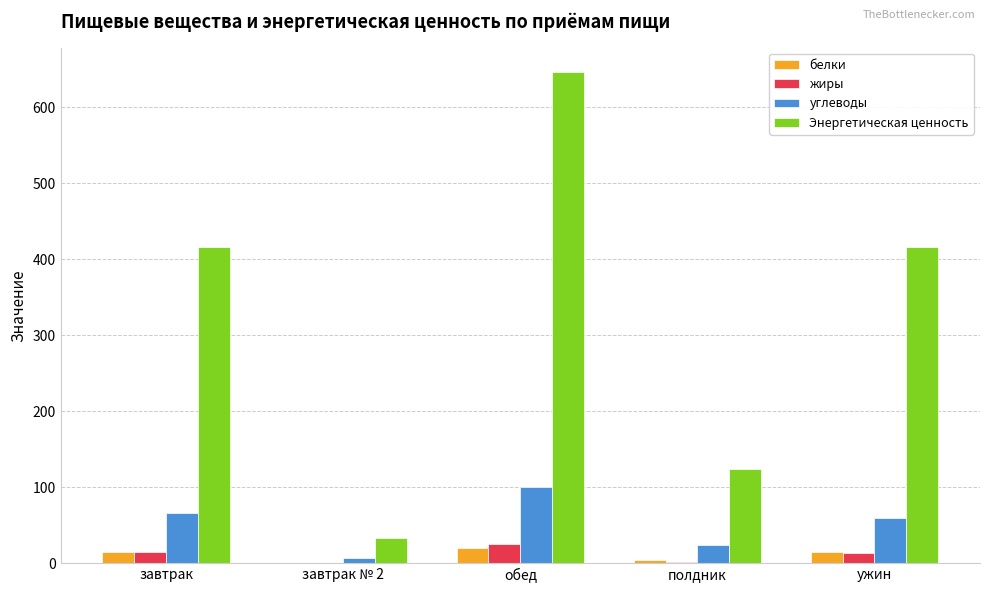

How many groups of bars are there?

5